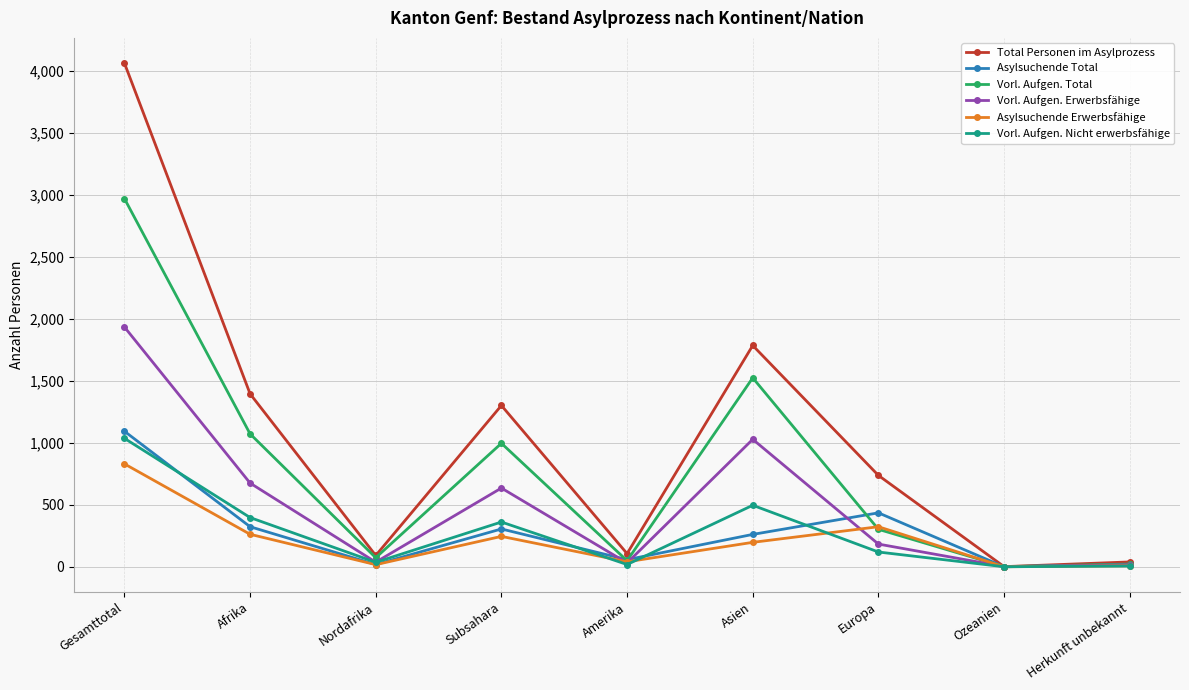

What is the value of the Asylsuchende Total point at the 4th from the left?

305